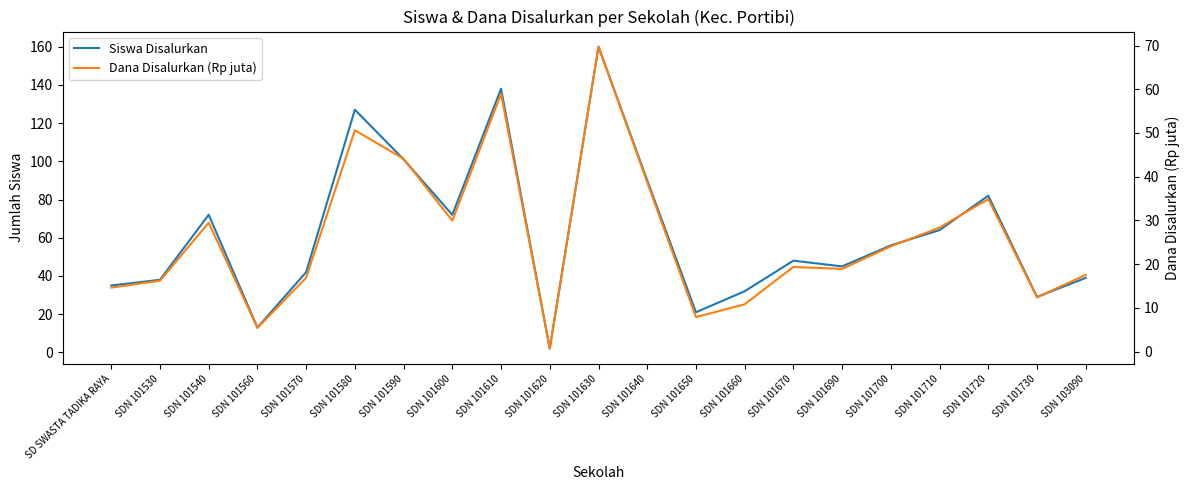

Reading left to right, list all the values displayed in this chart.

Siswa Disalurkan: 35.0	38.0	72.0	13.0	42.0	127.0	101.0	72.0	138.0	2.0	160.0	90.0	21.0	32.0	48.0	45.0	56.0	64.0	82.0	29.0	39.0
Dana Disalurkan (Rp juta): 14.6	16.2	29.5	5.4	16.9	50.6	44.1	29.9	59.0	0.7	69.8	38.7	7.9	10.8	19.4	18.9	24.1	28.4	34.9	12.4	17.6